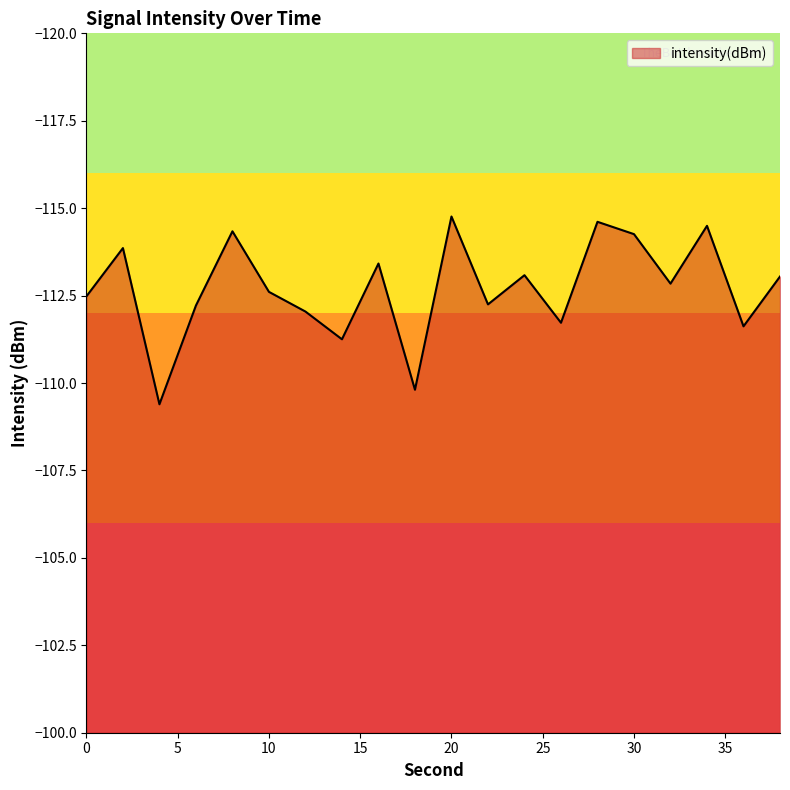

What is the greatest value displayed?

-109.4